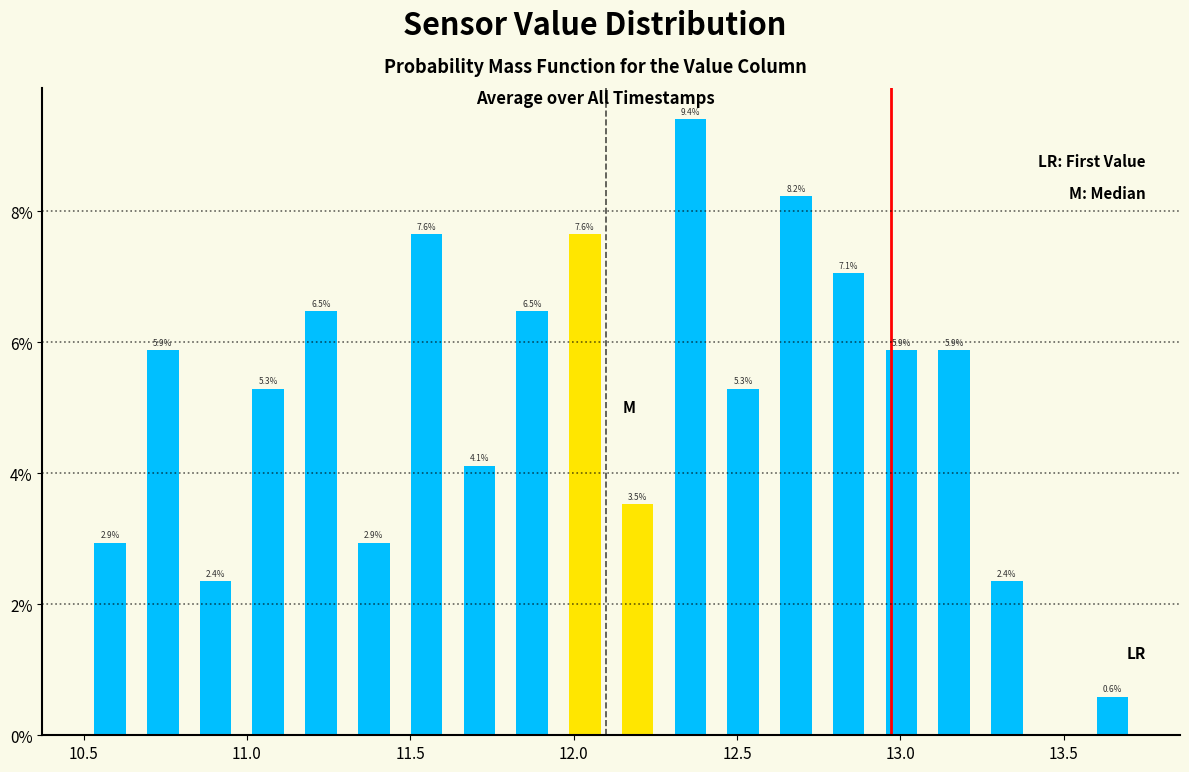

Read against the x-axis, roughly where is the centre of the tallest bar?

12.35